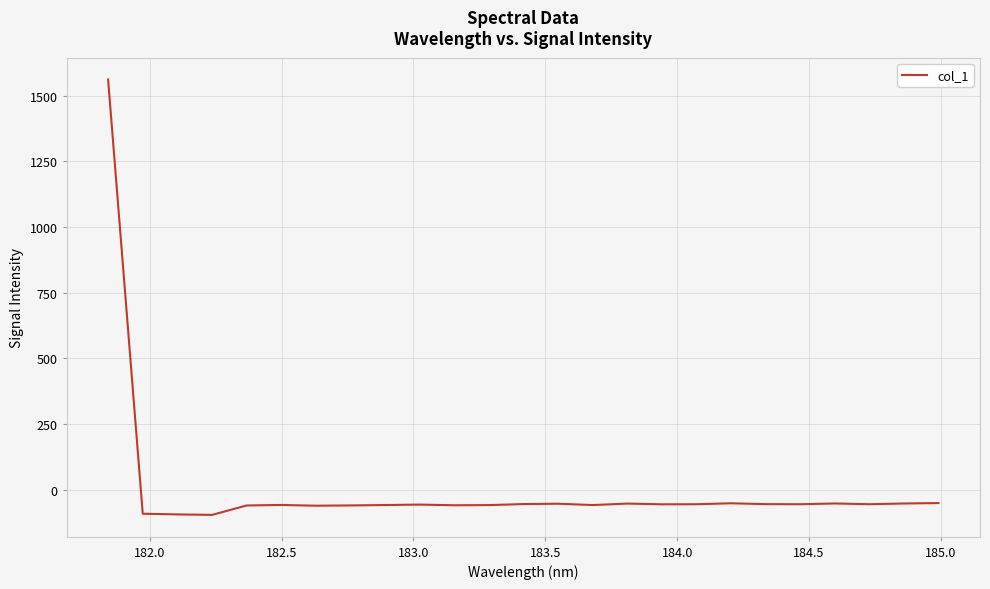

What is the difference between the maximum and minimum values?

1658.6